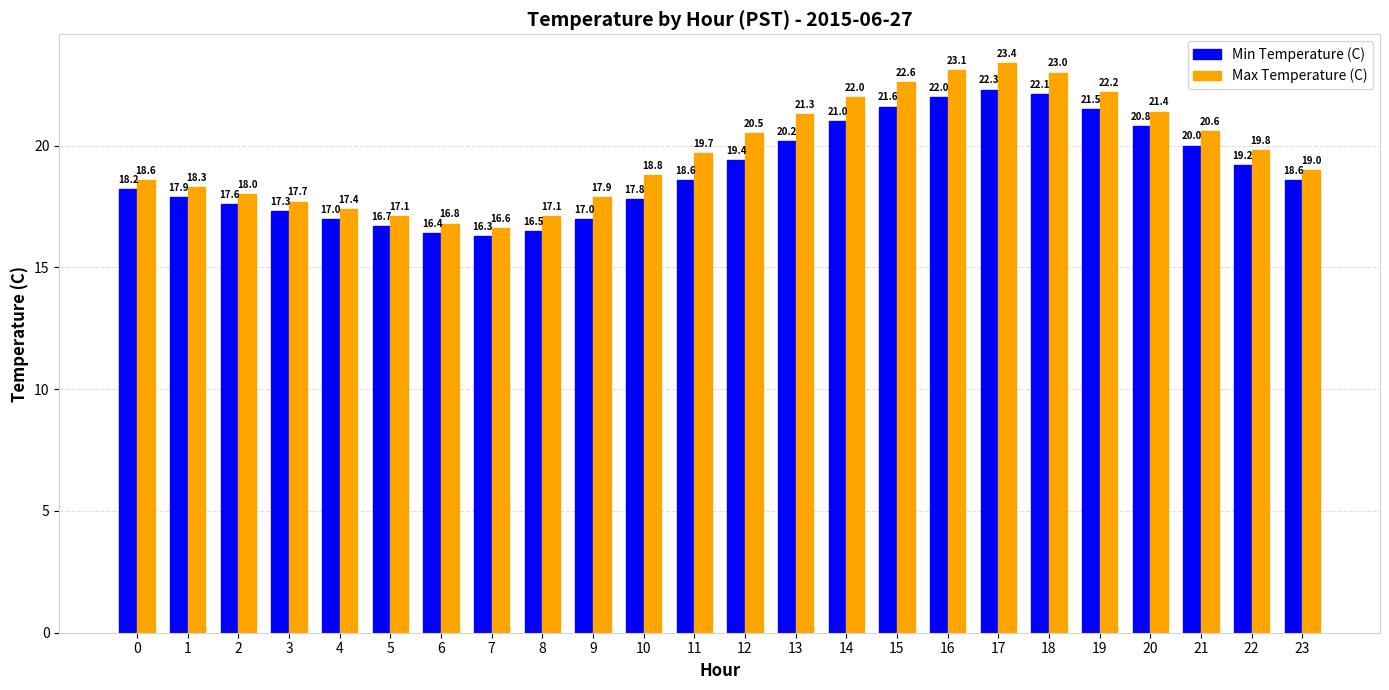

How many bars are there in total?

48